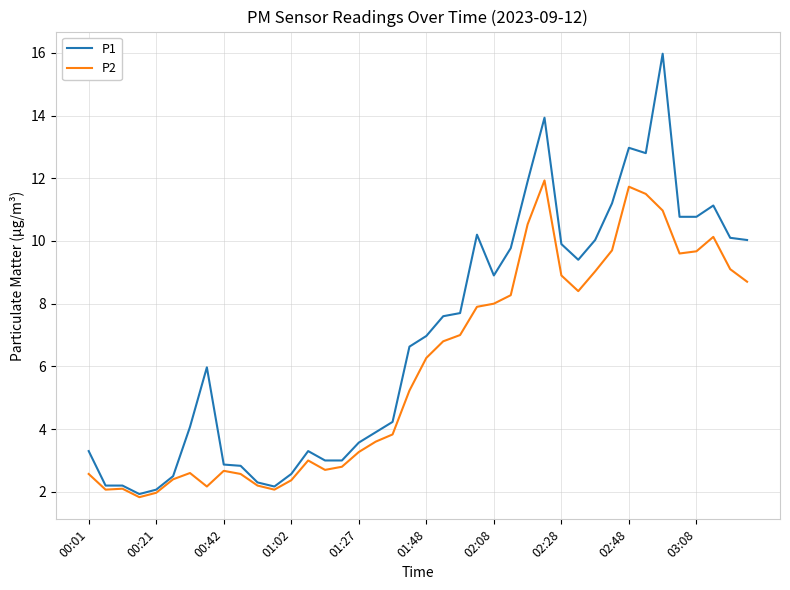

Which series has the widest spread of values?

P1